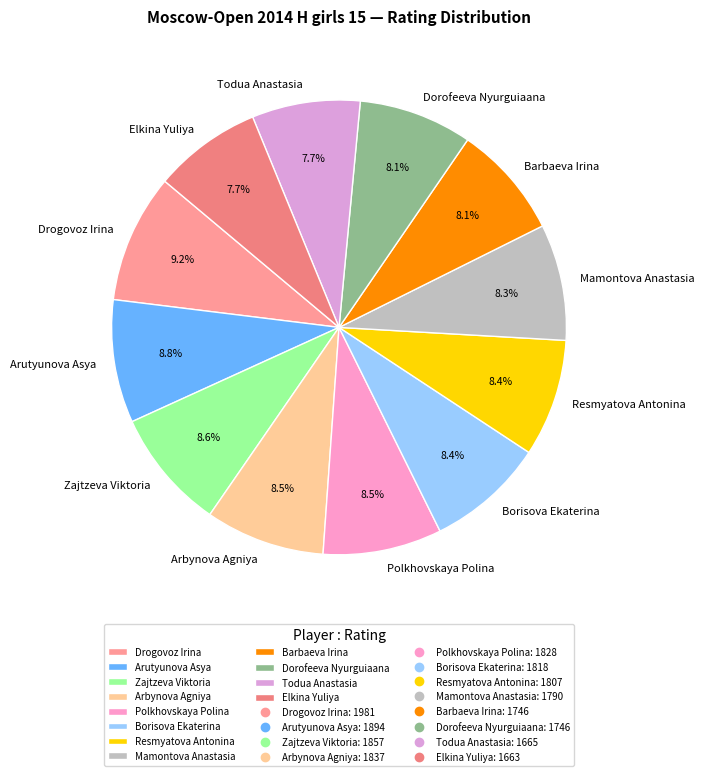

Is it true that Dorofeeva Nyurguiaana is 15% of the pie?

False